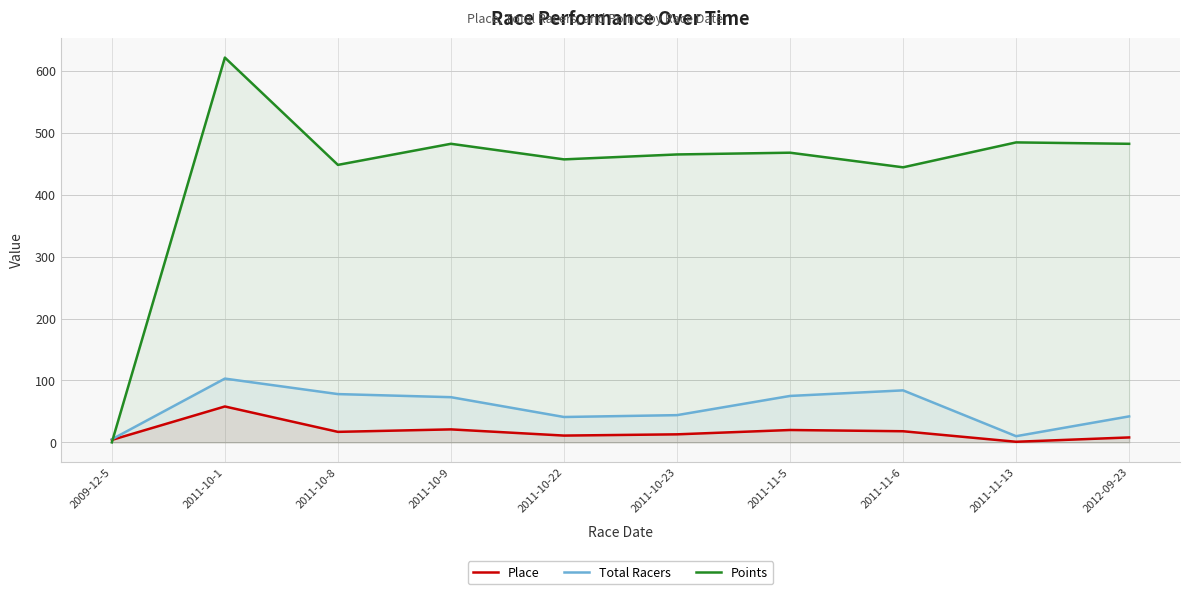

How many lines are shown in the chart?

3